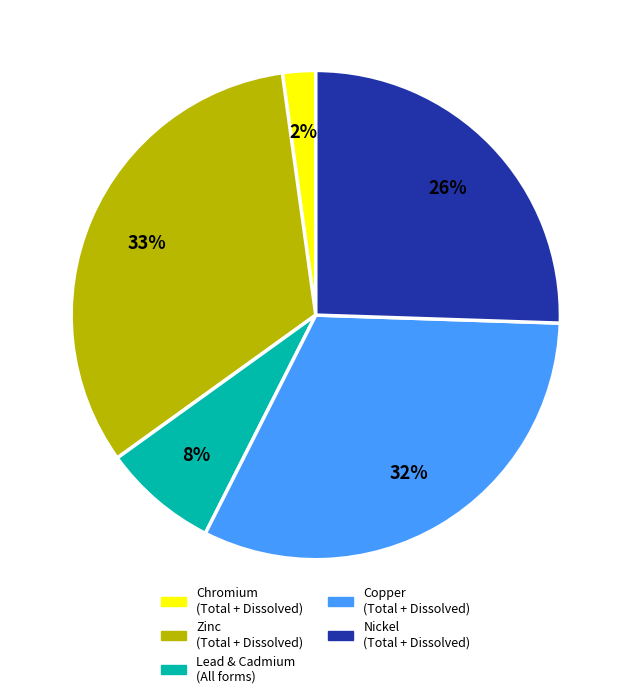

To the nearest percent, what is the average slice percentage?

20%